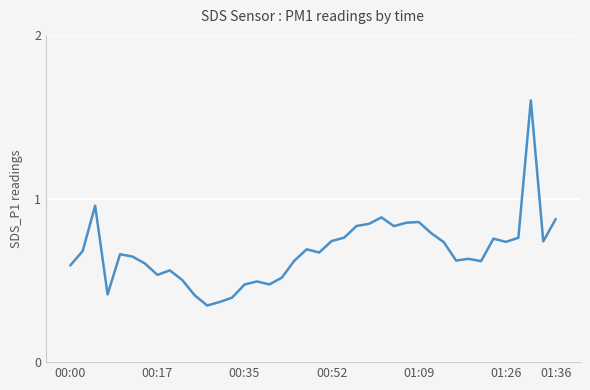

What is the difference between the maximum and minimum values?

1.3